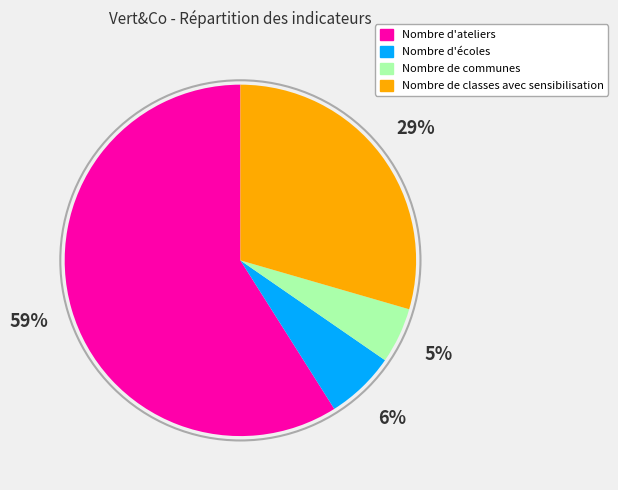

Combined, do Nombre de communes and Nombre de classes avec sensibilisation account for over 50%?

No